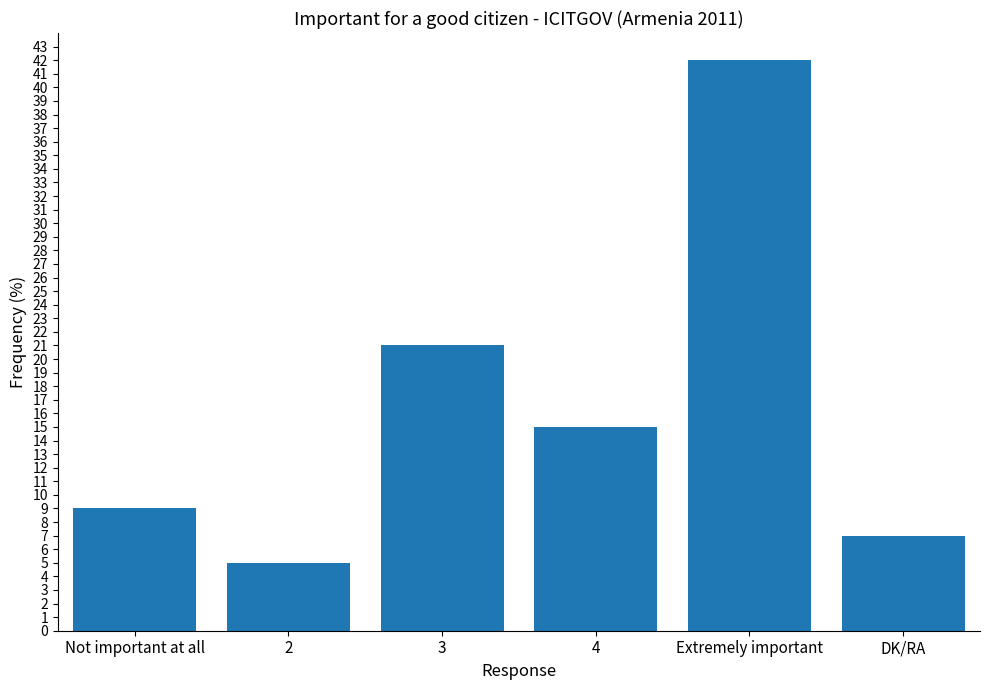

Reading right to left, extract all data points from this chart.

7	42	15	21	5	9